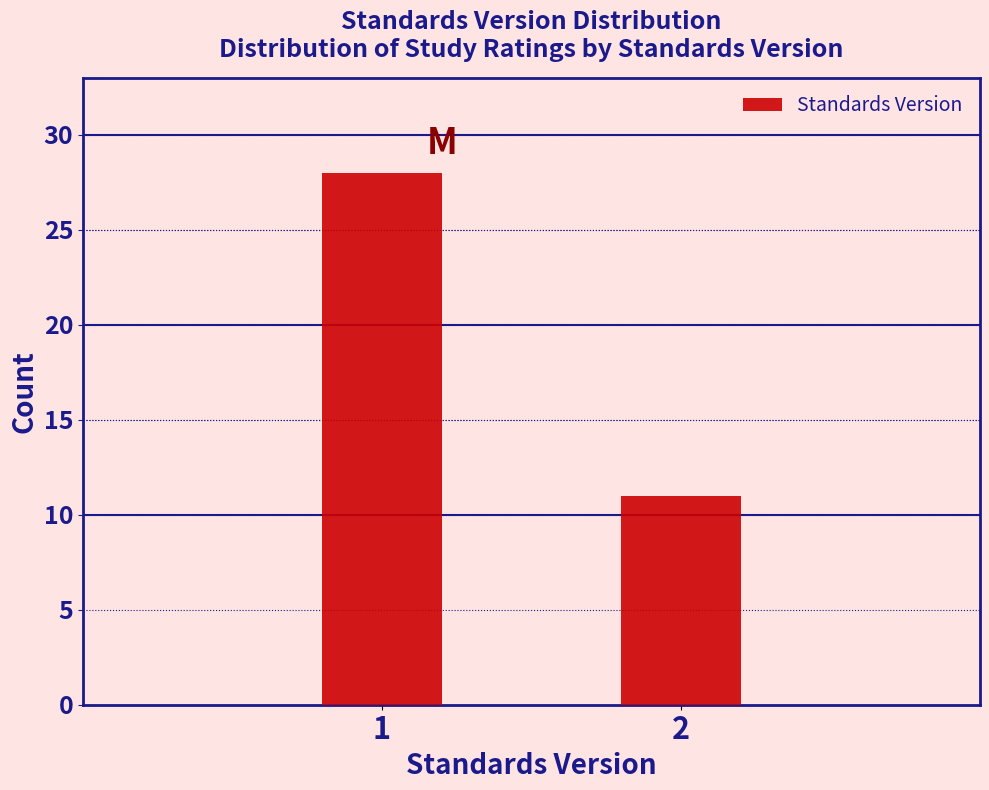

Reading right to left, transcribe all the data shown in this chart.

2=11	1=28